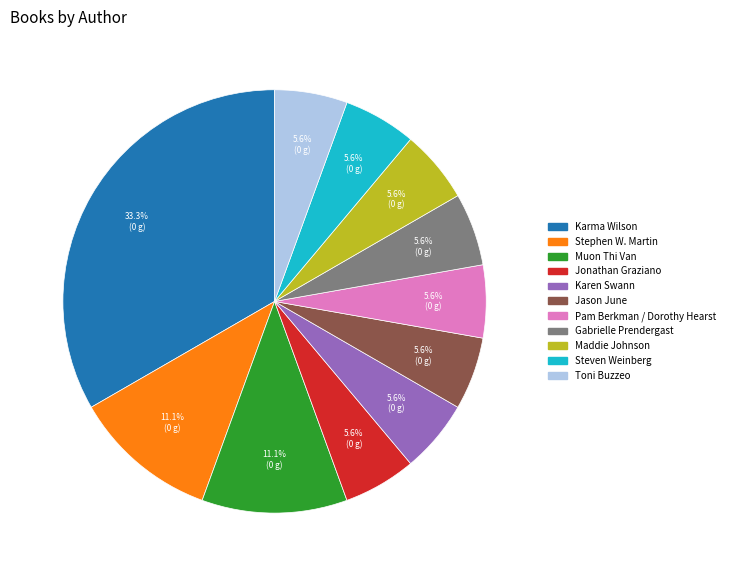

Combined, what portion of the pie is Gabrielle Prendergast and Stephen W. Martin?

16.7%